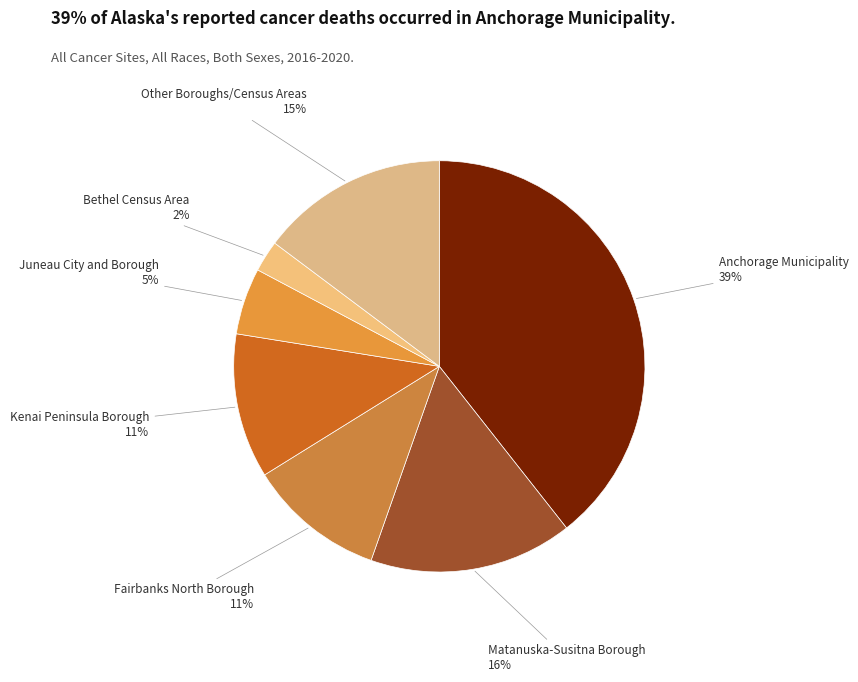

Between Anchorage Municipality and Juneau City and Borough, which is larger?

Anchorage Municipality